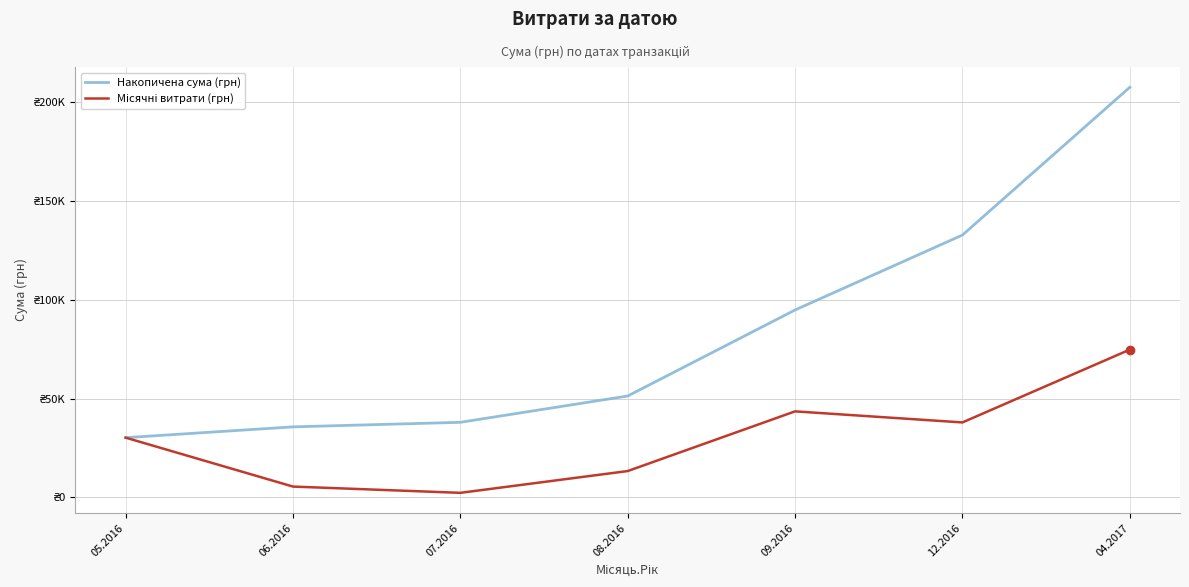

The value of Місячні витрати (грн) at 09.2016 is 43547.3. True or false?

True